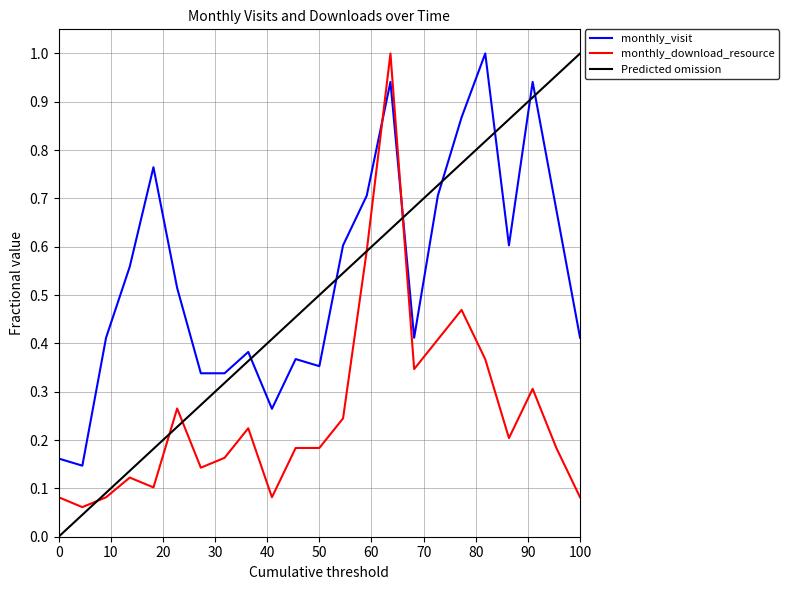

Is it true that monthly_download_resource equals 0.1 at 50?

False